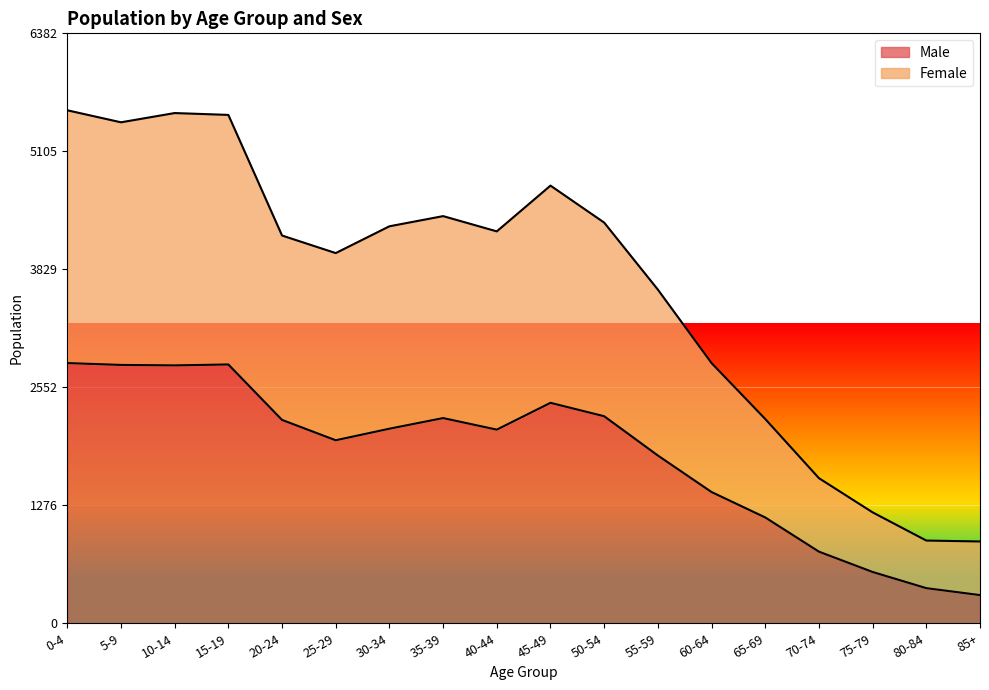

At which category is the sum across all series the highest?

0-4